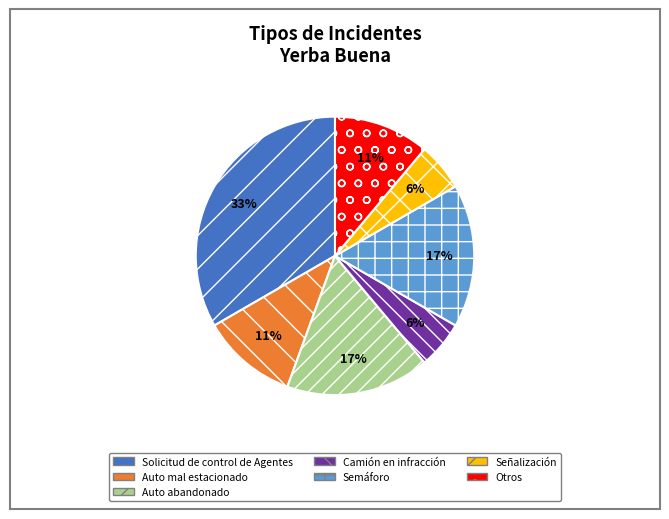

To the nearest percent, what percentage of the pie is Auto mal estacionado?

11%